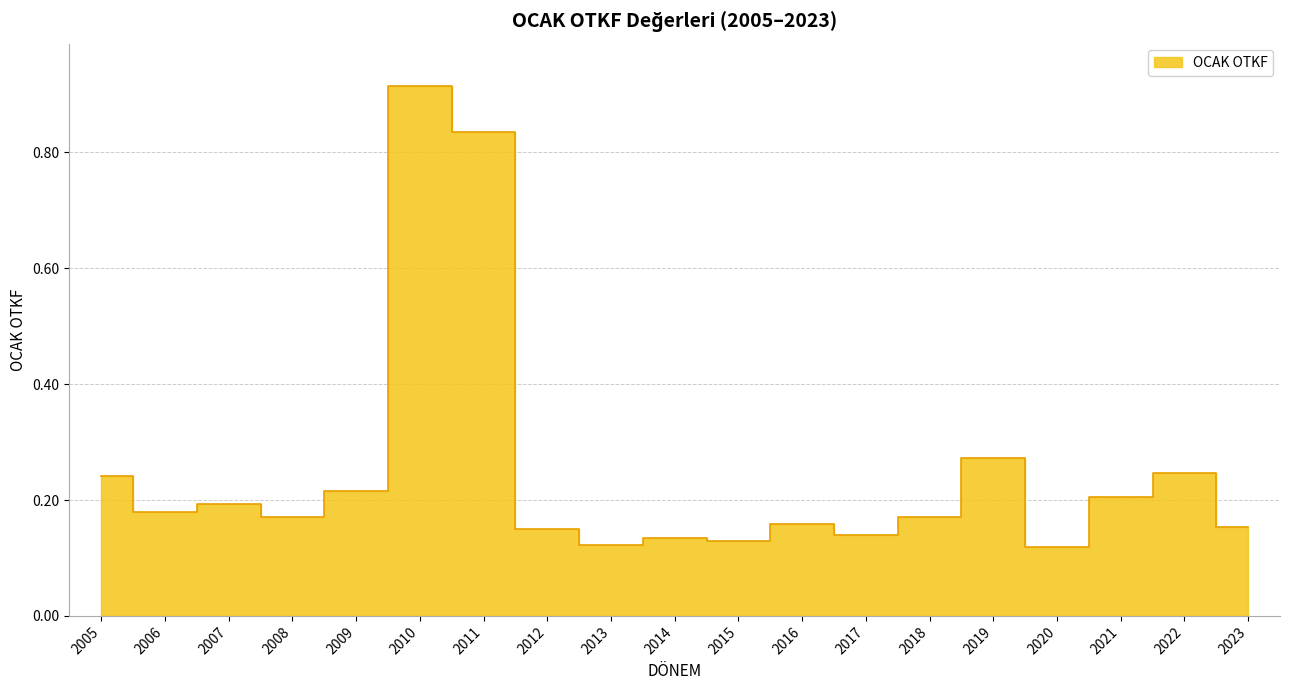

List the labels in order of value, largest first.

2010, 2011, 2019, 2022, 2005, 2009, 2021, 2007, 2006, 2008, 2018, 2016, 2023, 2012, 2017, 2014, 2015, 2013, 2020